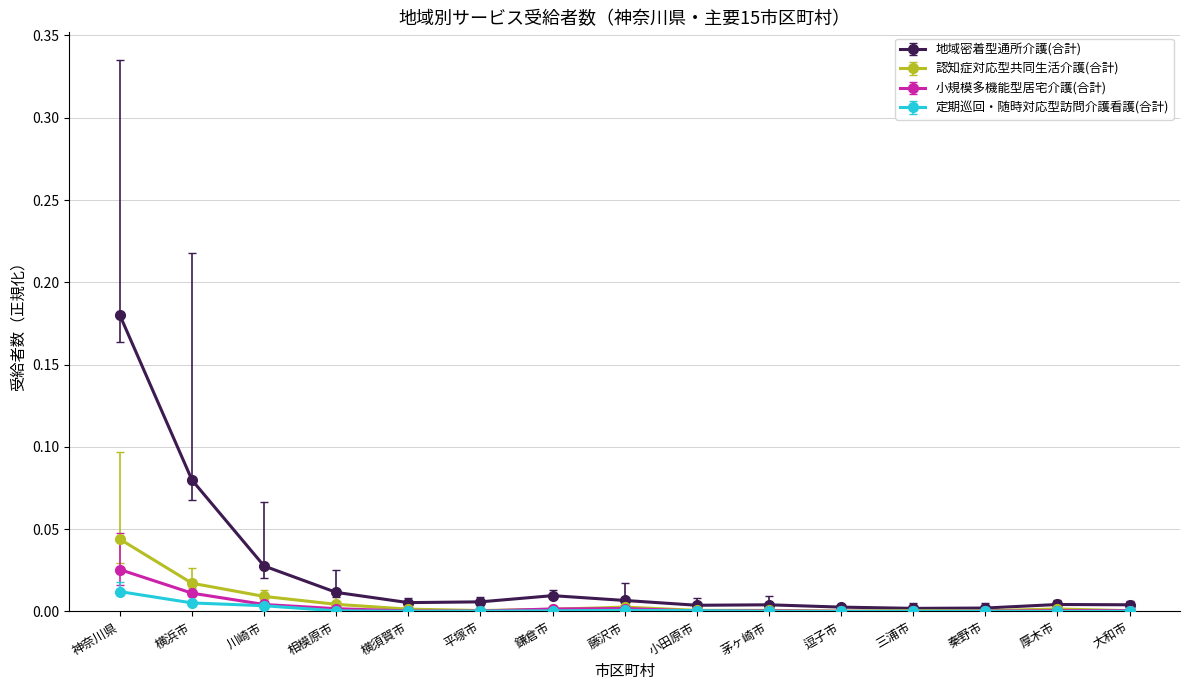

At which label does 認知症対応型共同生活介護(合計) reach its peak?

神奈川県